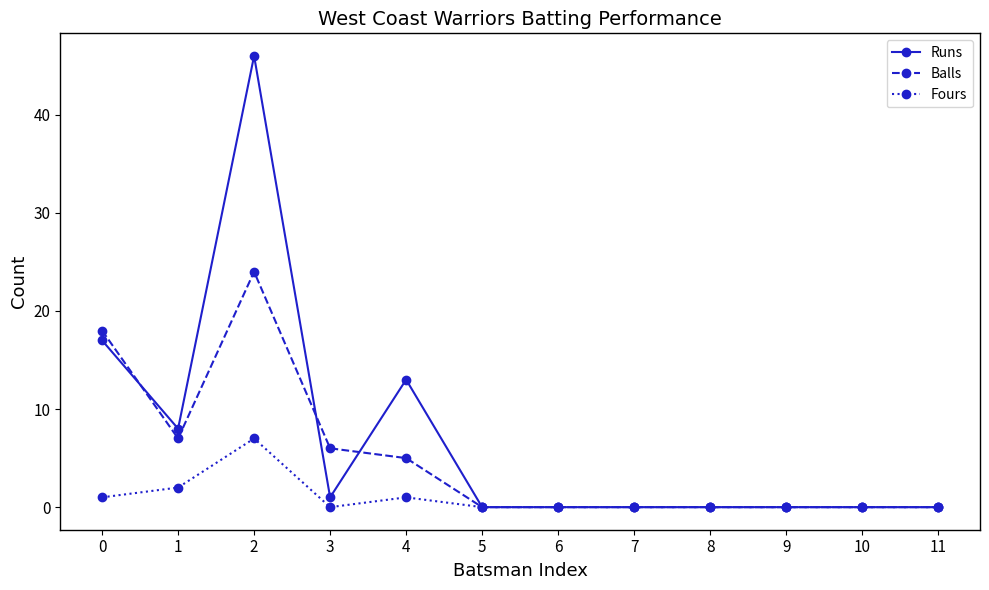

Reading left to right, transcribe all the data shown in this chart.

Runs: 17	8	46	1	13	0	0	0	0	0	0	0
Balls: 18	7	24	6	5	0	0	0	0	0	0	0
Fours: 1	2	7	0	1	0	0	0	0	0	0	0